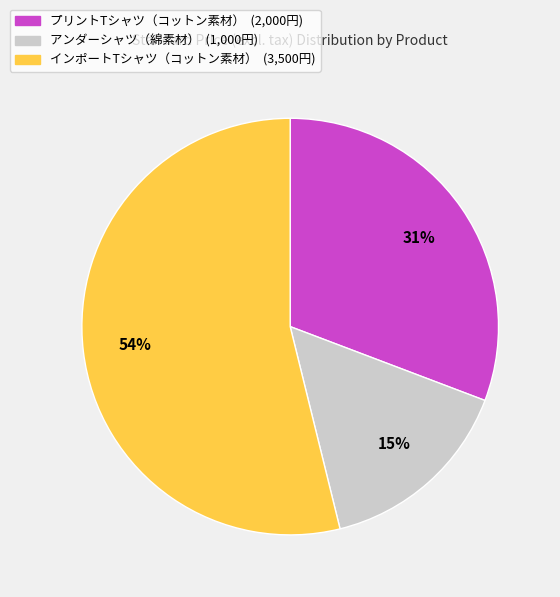

To the nearest percent, what is the average slice percentage?

33%